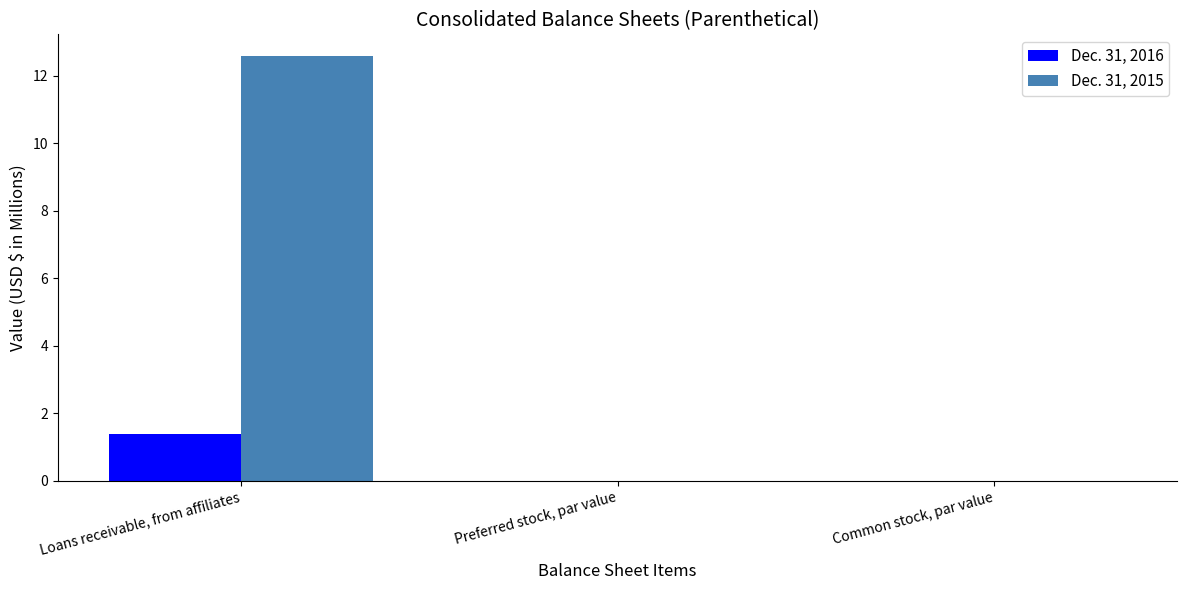

At which category is the sum across all series the highest?

Loans receivable, from affiliates